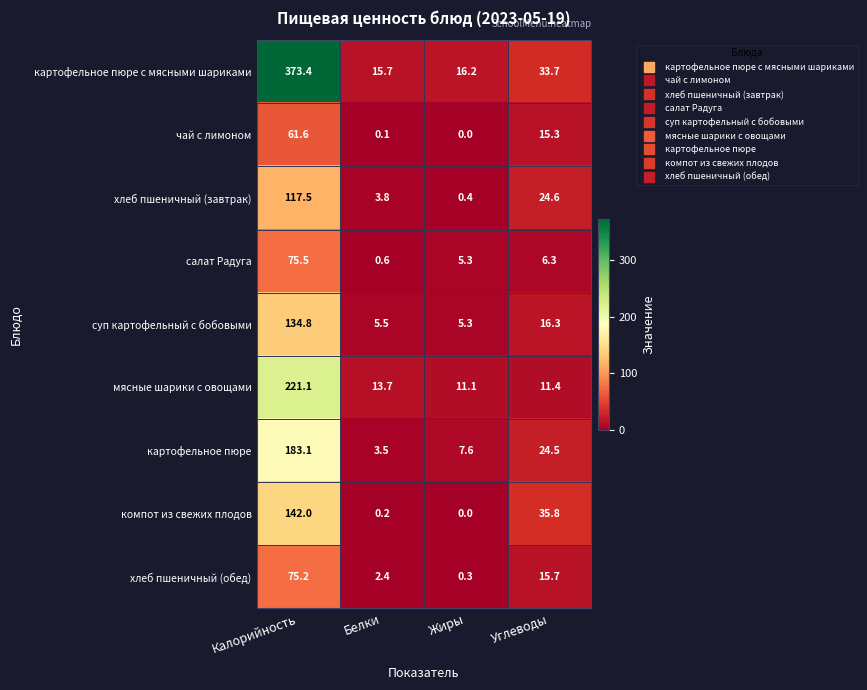

What is the total value across all series at Калорийность?

1384.2